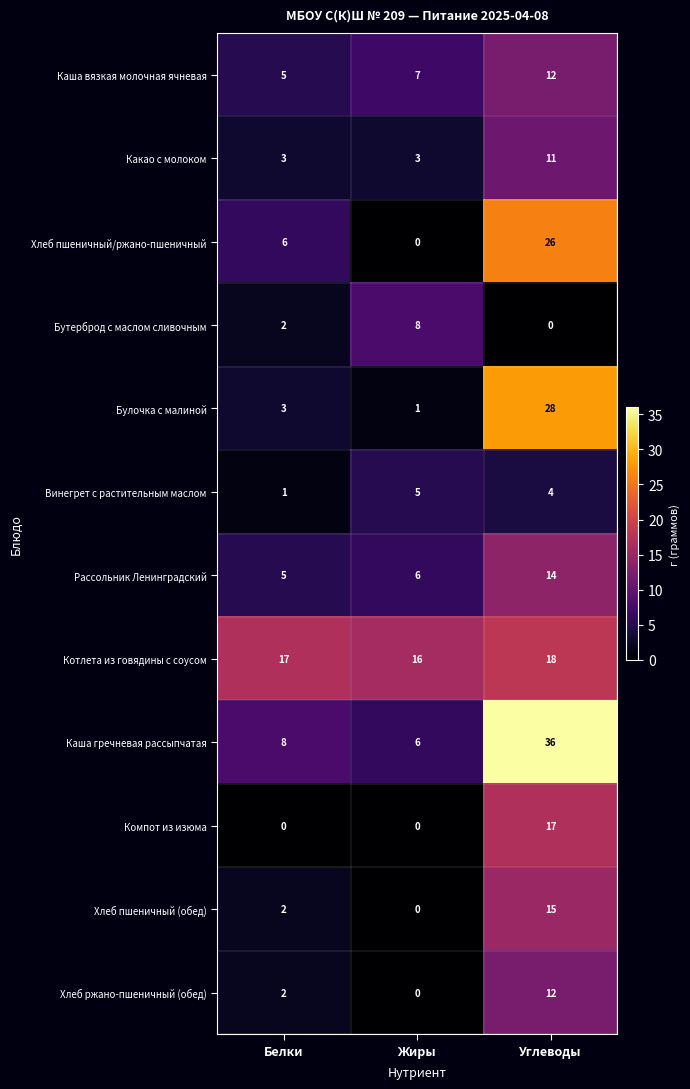

What is the total value across all series at Белки?

54